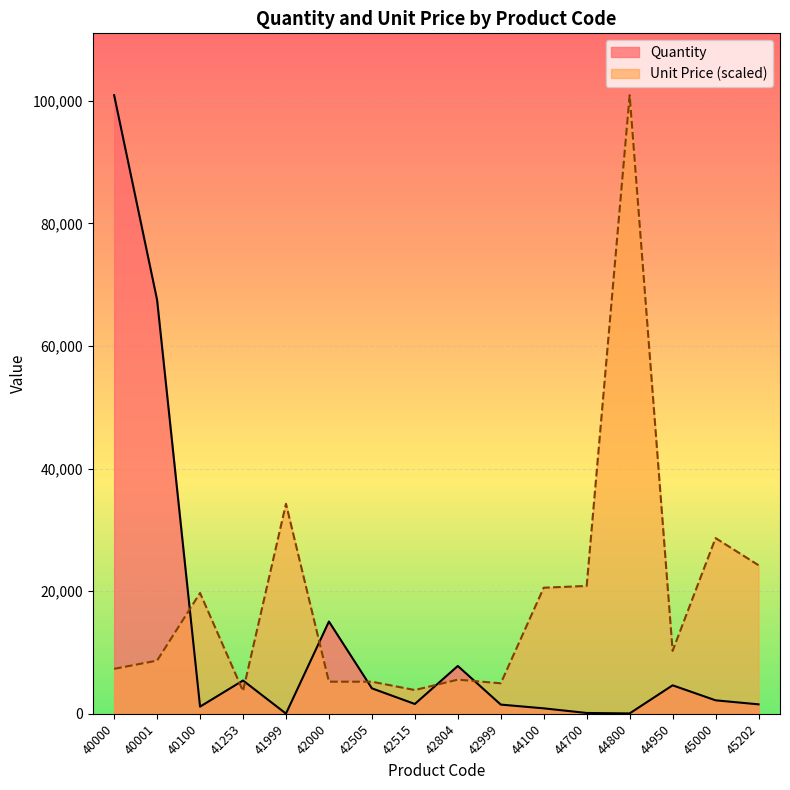

What is the difference between the Quantity values at 41999 and 45202?

1507.0